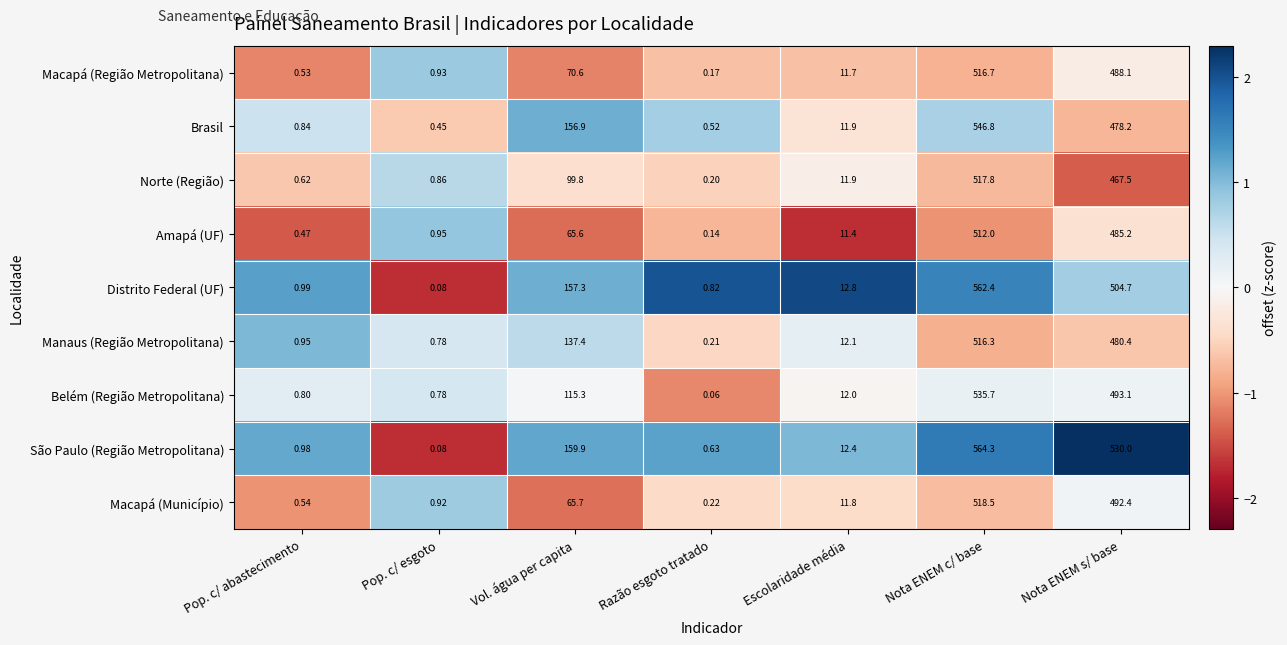

Which series has the largest range (max minus min)?

São Paulo (Região Metropolitana)